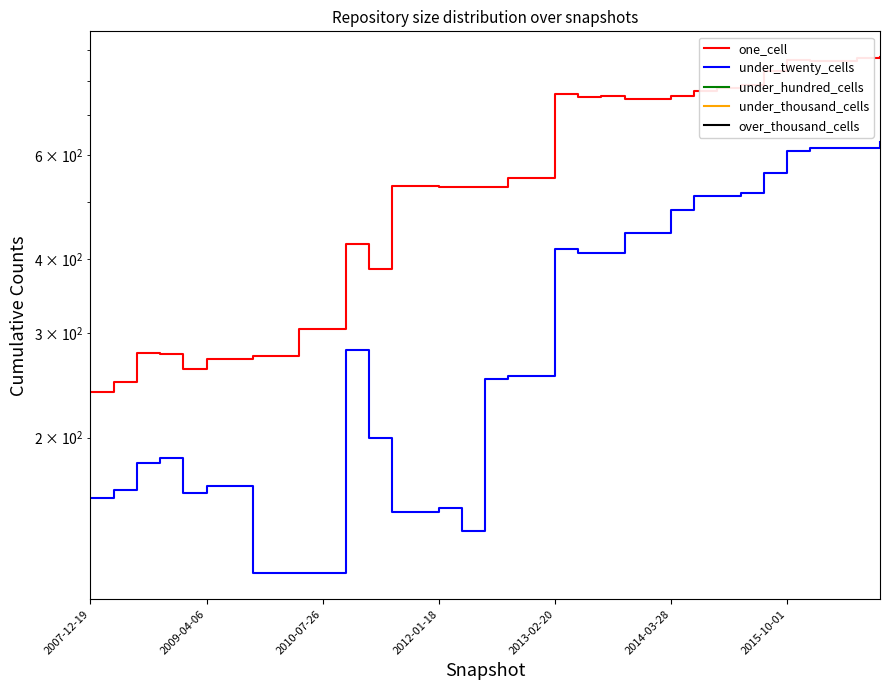

Which series has the largest range (max minus min)?

one_cell